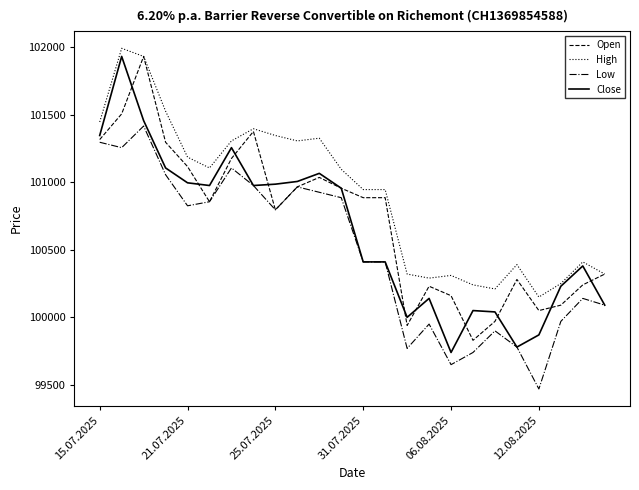

Which series has the largest total across all categories?

High